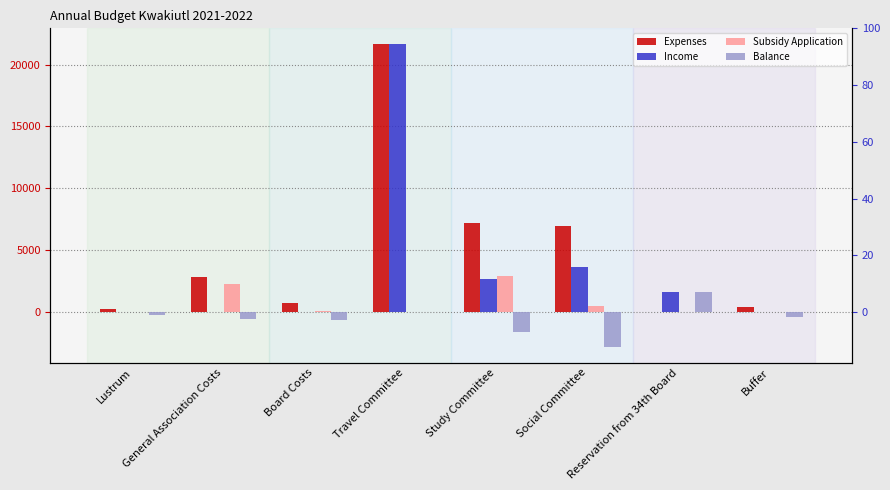

Reading left to right, transcribe all the data shown in this chart.

Expenses: Lustrum=250.0	General Association Costs=2851.5	Board Costs=735.0	Travel Committee=21700.0	Study Committee=7222.0	Social Committee=6960.0	Reservation from 34th Board=0.0	Buffer=400.0
Income: Lustrum=0.0	General Association Costs=0.0	Board Costs=0.0	Travel Committee=21700.0	Study Committee=2700.0	Social Committee=3600.0	Reservation from 34th Board=1622.0	Buffer=0.0
Subsidy Application: Lustrum=0.0	General Association Costs=2251.5	Board Costs=100.0	Travel Committee=0.0	Study Committee=2895.0	Social Committee=500.0	Reservation from 34th Board=0.0	Buffer=0.0
Balance: Lustrum=-250.0	General Association Costs=-600.0	Board Costs=-635.0	Travel Committee=0.0	Study Committee=-1627.0	Social Committee=-2860.0	Reservation from 34th Board=1622.0	Buffer=-400.0